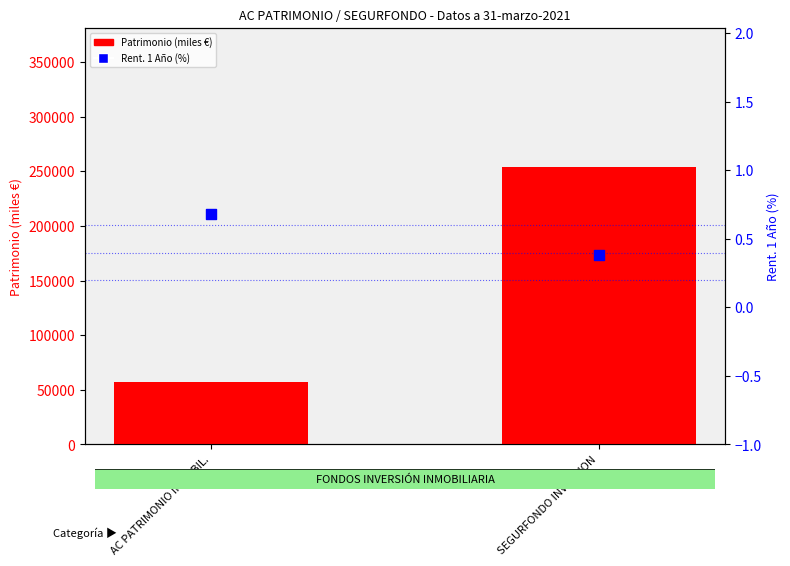

Which series reaches the maximum Y coordinate?

Patrimonio (miles €)